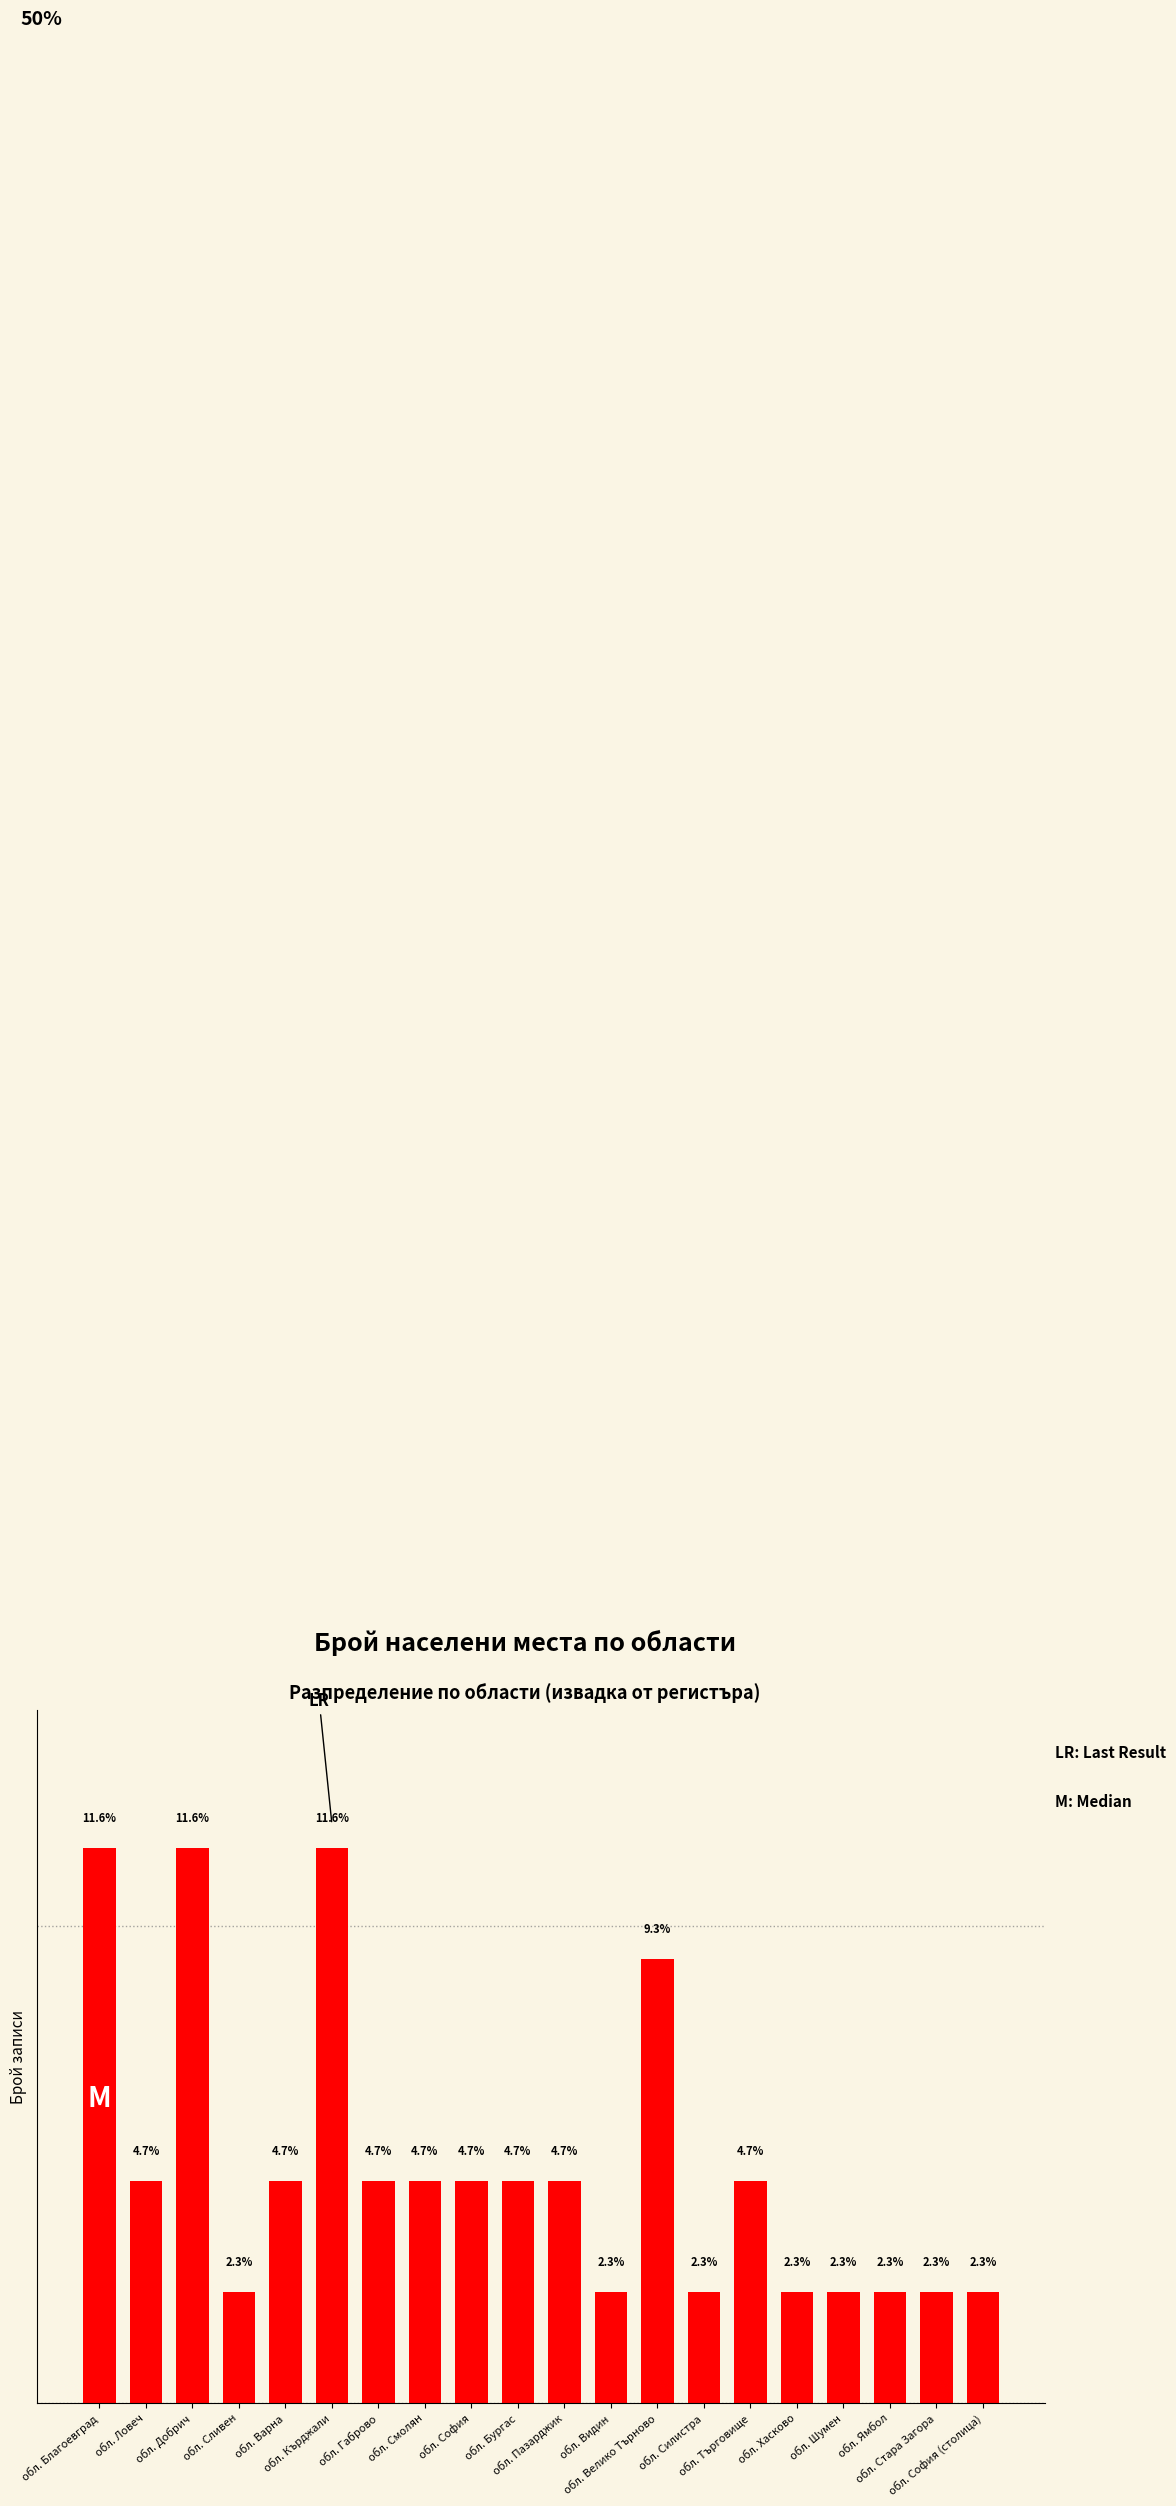

Are the bars horizontal?

No